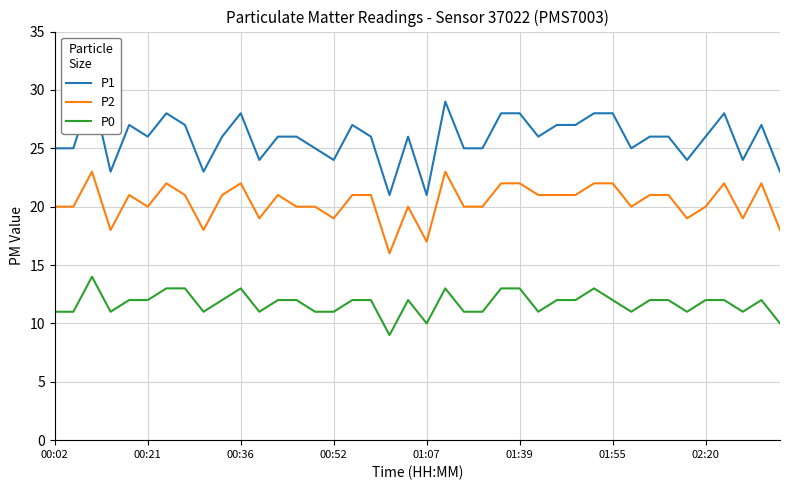

What is the average value of the P2 series?

20